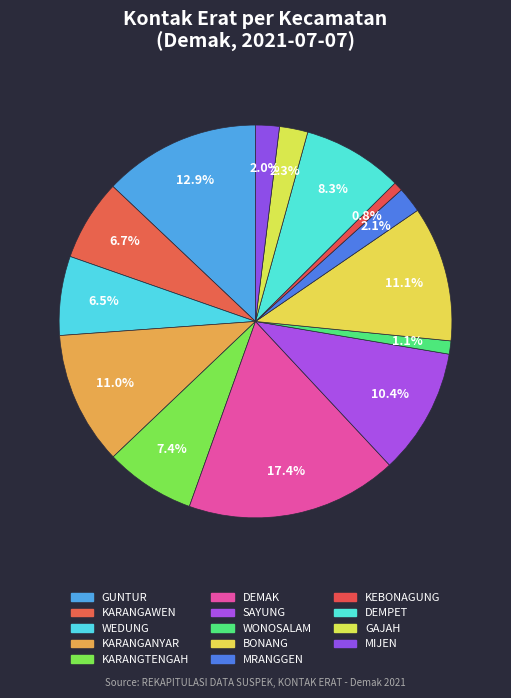

Is it true that MRANGGEN is 9% of the pie?

False